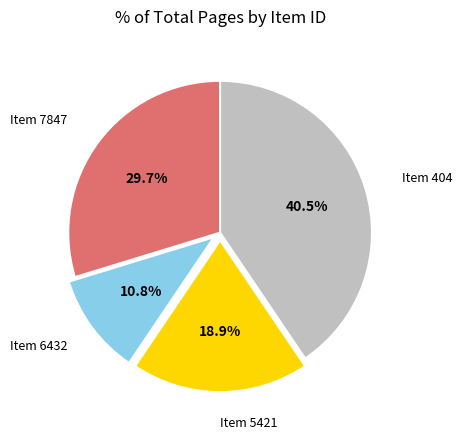

Is there any slice that represents more than half of the pie?

No